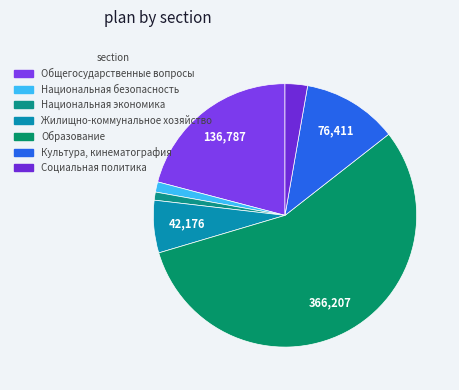

Which category accounts for the majority?

Образование